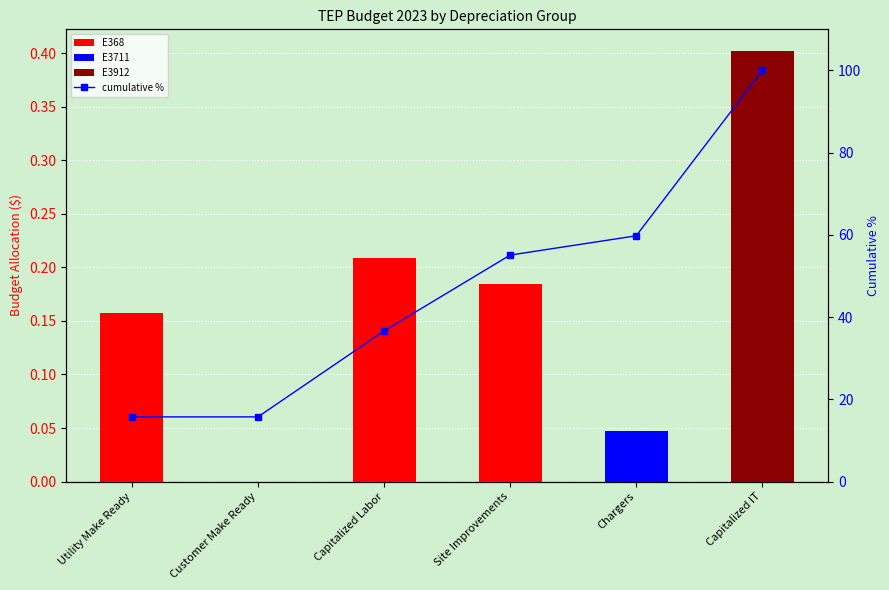

What is the spread (max minus min) of values at Utility Make Ready?

15.7